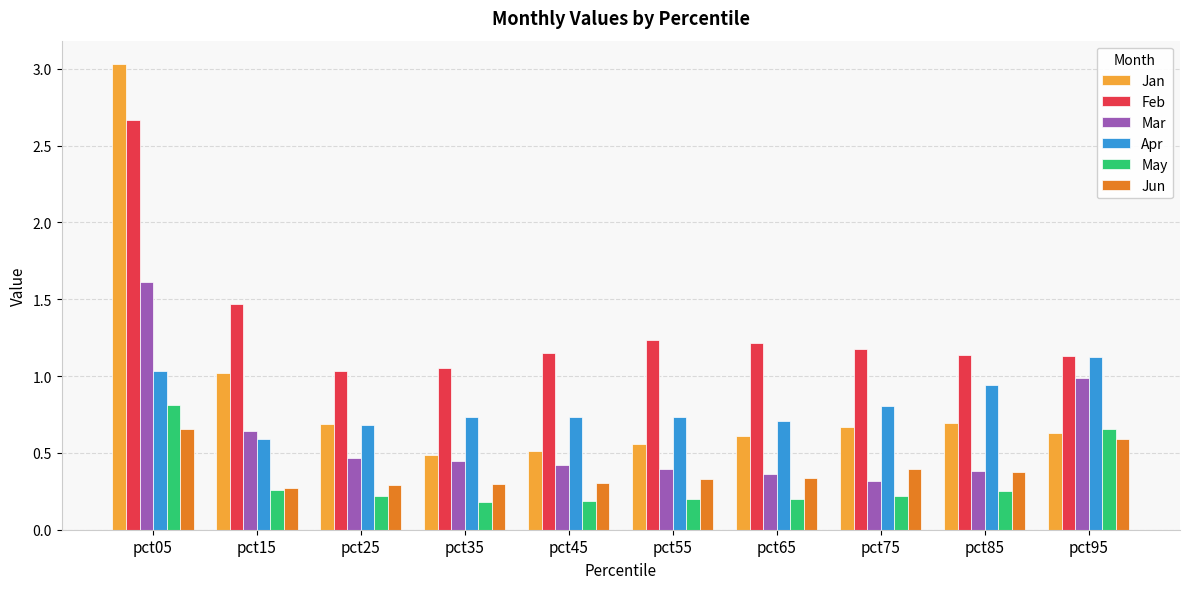

Are the bars grouped side by side (vs. stacked)?

Yes